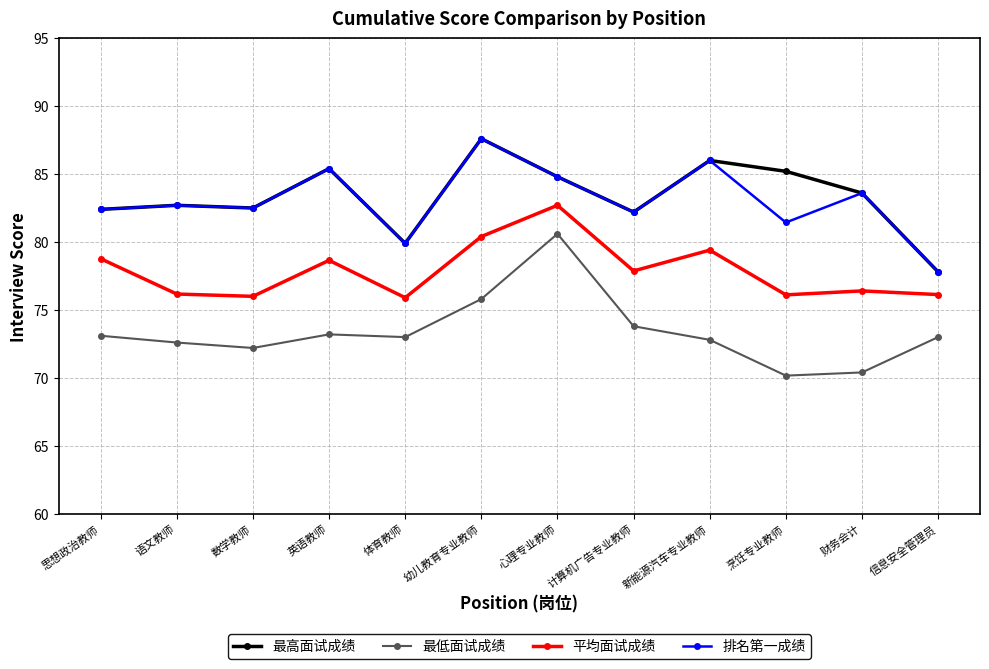

Between 烹饪专业教师 and 信息安全管理员, which series saw the biggest shift?

最高面试成绩